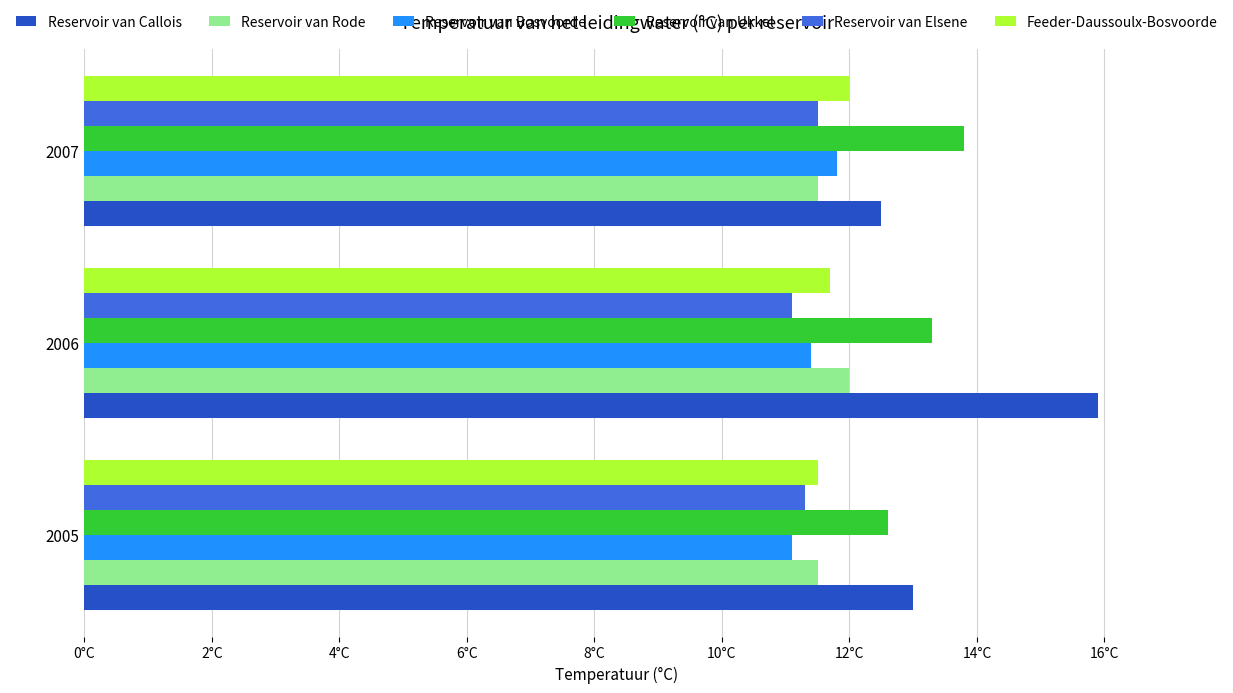

What are all the series names shown in the legend?

Reservoir van Callois, Reservoir van Rode, Reservoir van Bosvoorde, Reservoir van Ukkel, Reservoir van Elsene, Feeder-Daussoulx-Bosvoorde